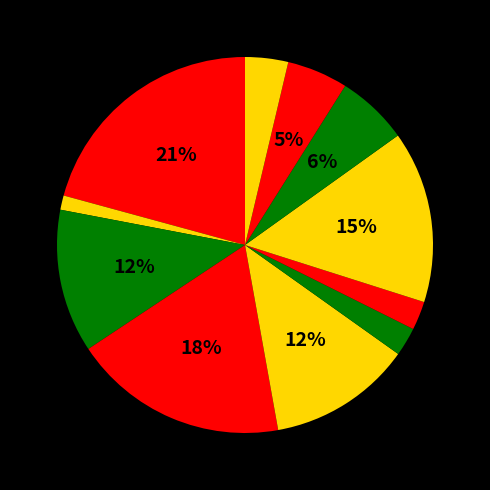

To the nearest percent, what is the average slice percentage?

9%